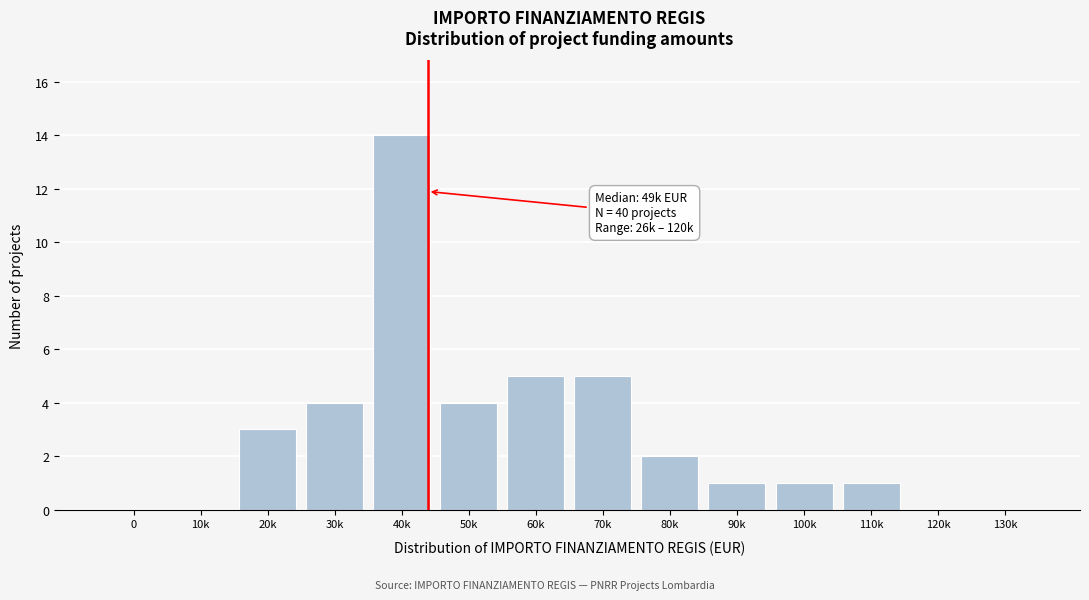

Reading left to right, what are all the values shown in this chart?

0=0	10k=0	20k=3	30k=4	40k=14	50k=4	60k=5	70k=5	80k=2	90k=1	100k=1	110k=1	120k=0	130k=0